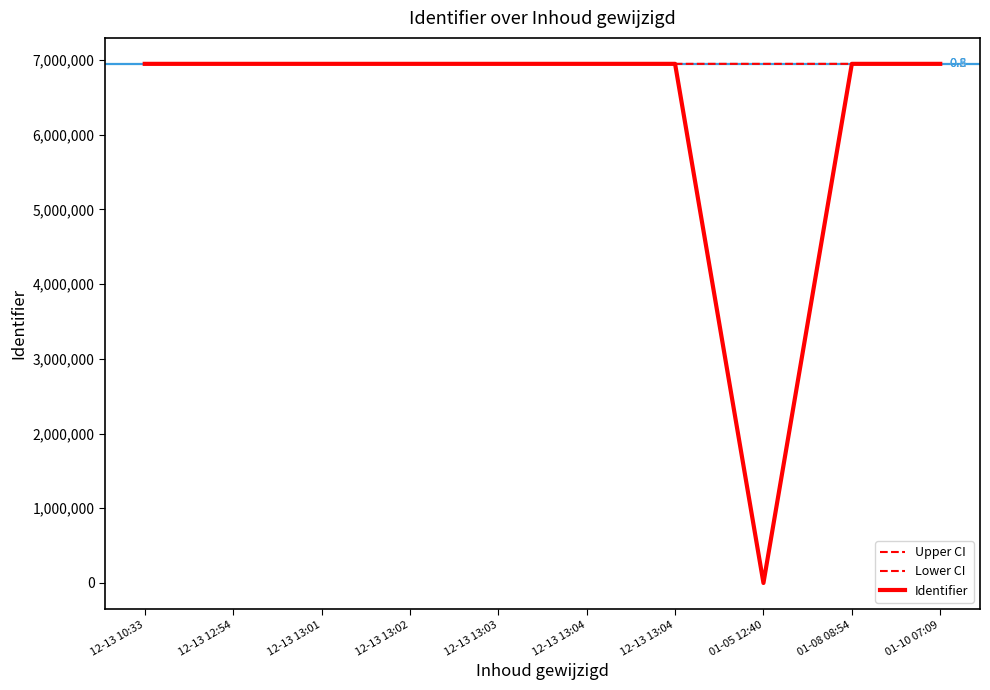

Does the chart have visible grid lines?

No